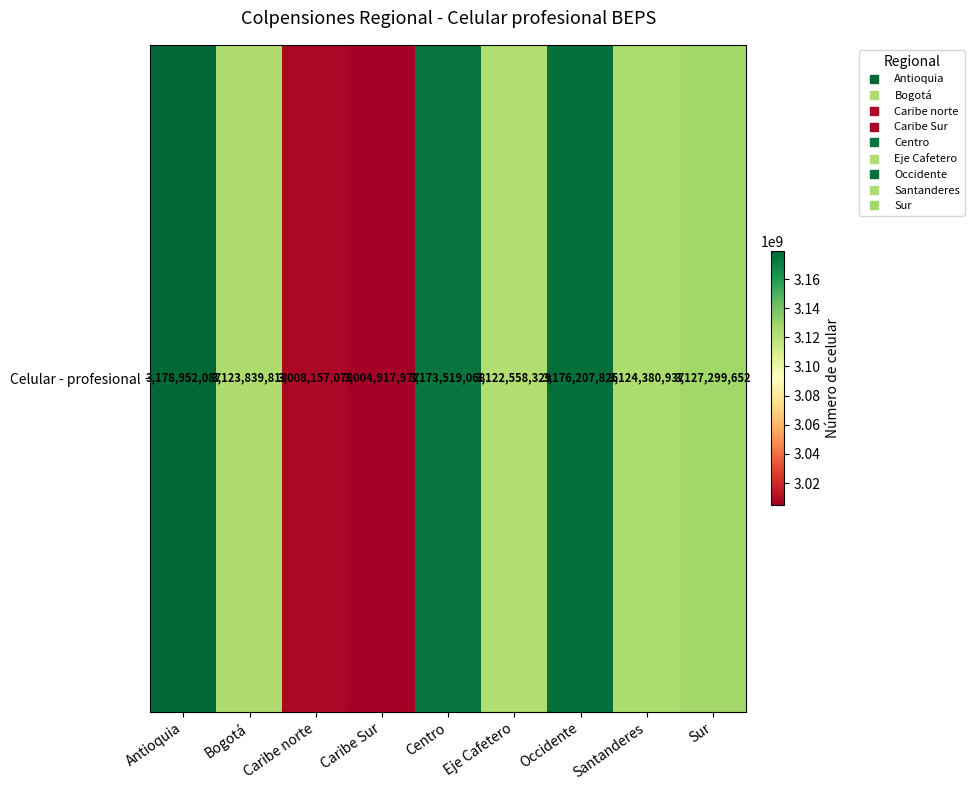

At which category does the chart reach its peak across all series?

Antioquia